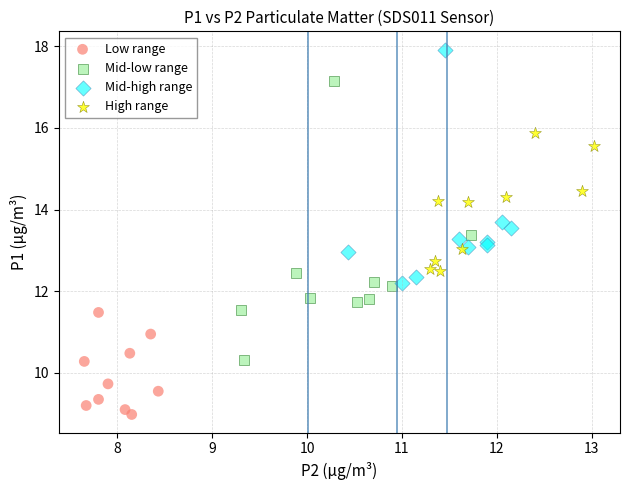

What are all the series names shown in the legend?

Low range, Mid-low range, Mid-high range, High range